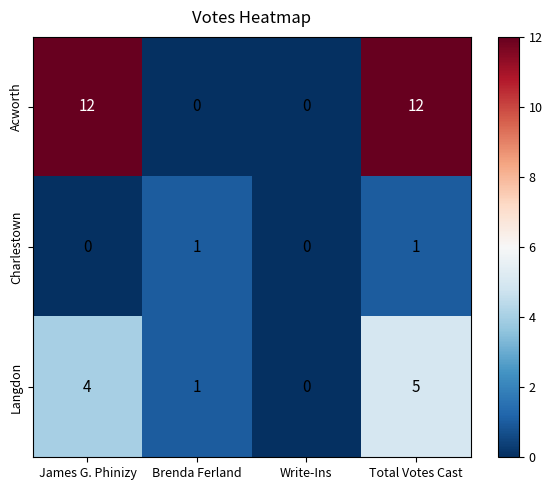

List the series in order of their peak value, lowest first.

Charlestown, Langdon, Acworth